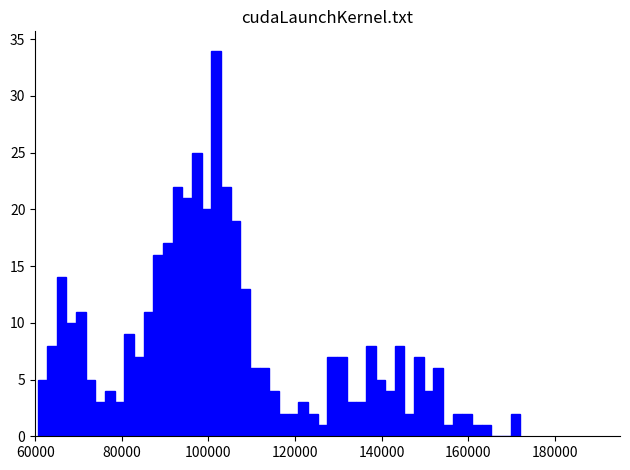

Around what value on the x-axis is the tallest bar? Give the approximate position of its centre, as read against the axis.

102000